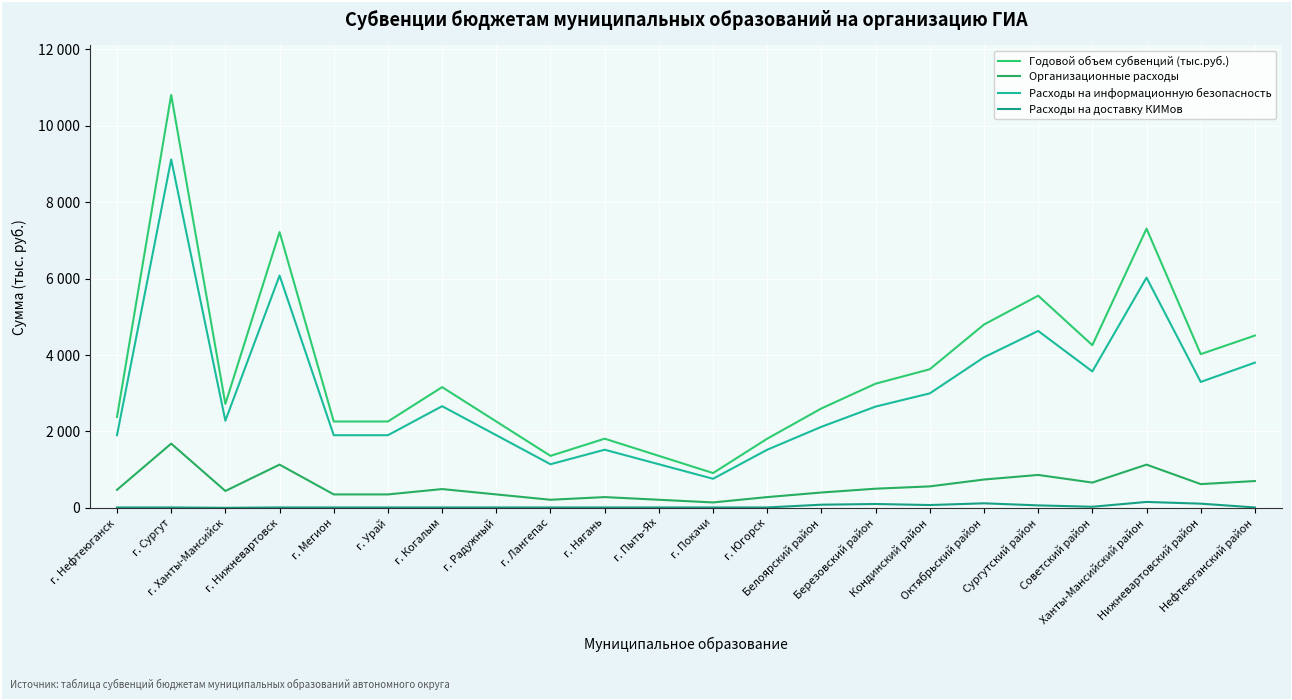

Does the chart have visible grid lines?

Yes